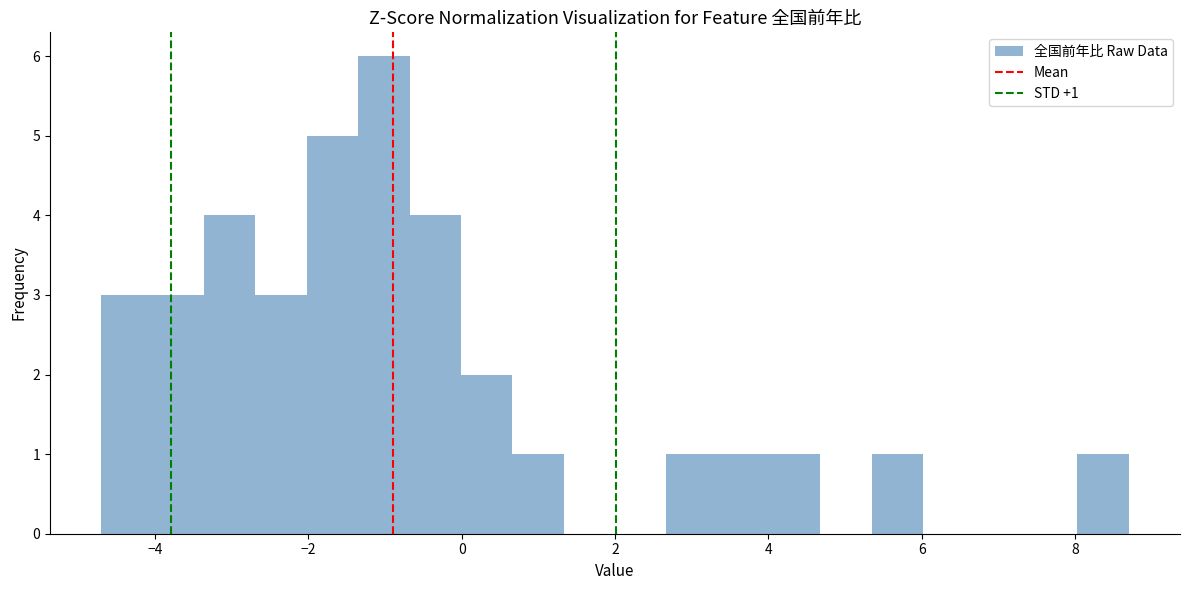

Around what value on the x-axis is the tallest bar? Give the approximate position of its centre, as read against the axis.

-1.0